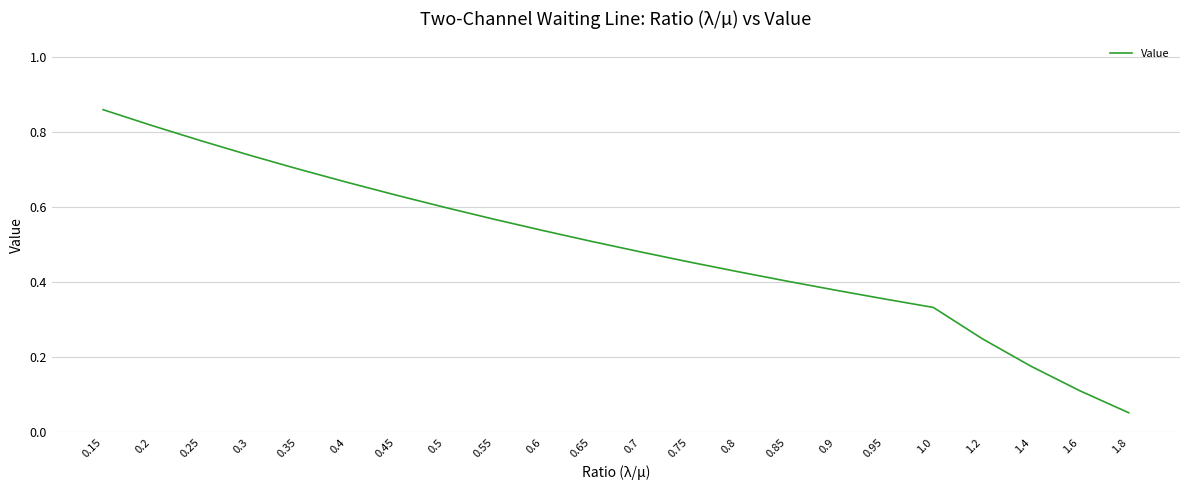

Which label corresponds to the smallest value in the chart?

1.8